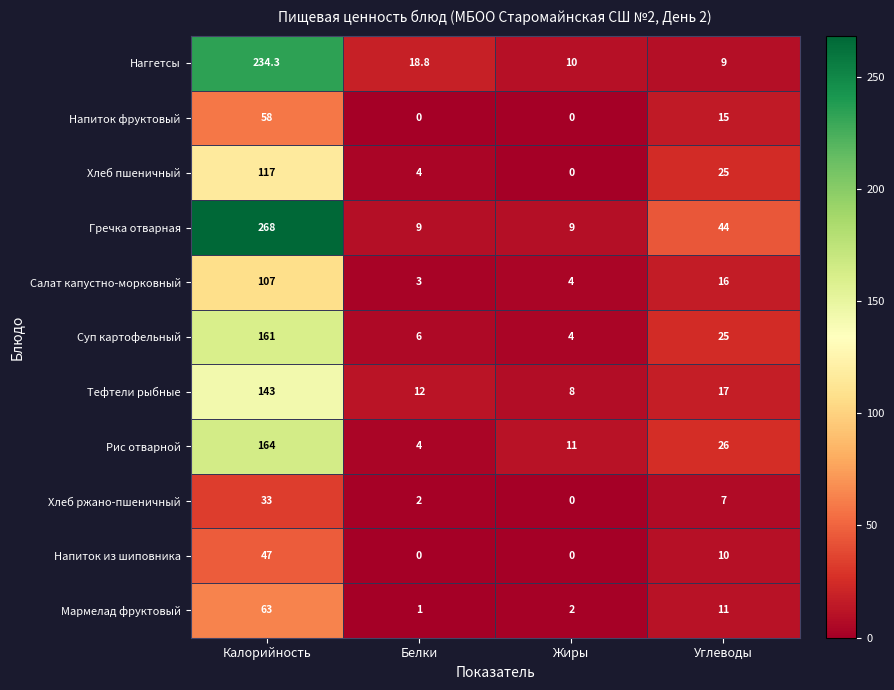

Between Белки and Углеводы, which series saw the biggest shift?

Гречка отварная